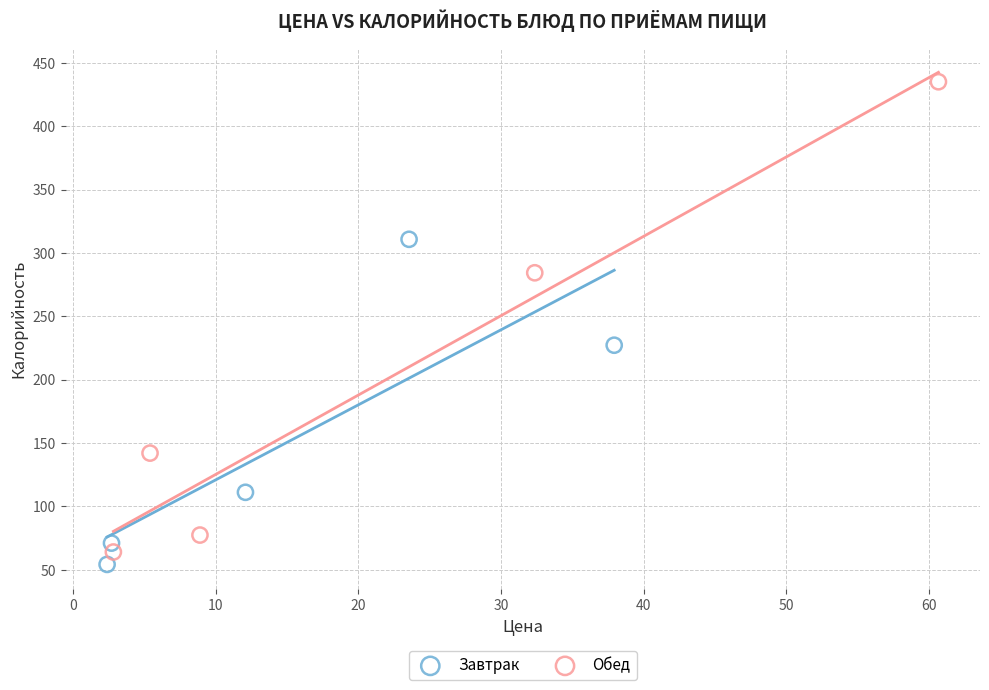

Which series has the largest Y range (max minus min)?

Обед